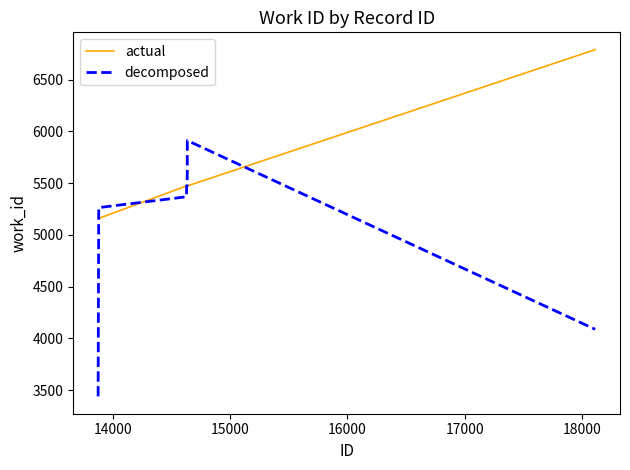

What is the difference between the maximum and minimum values in the actual series?

1631.0